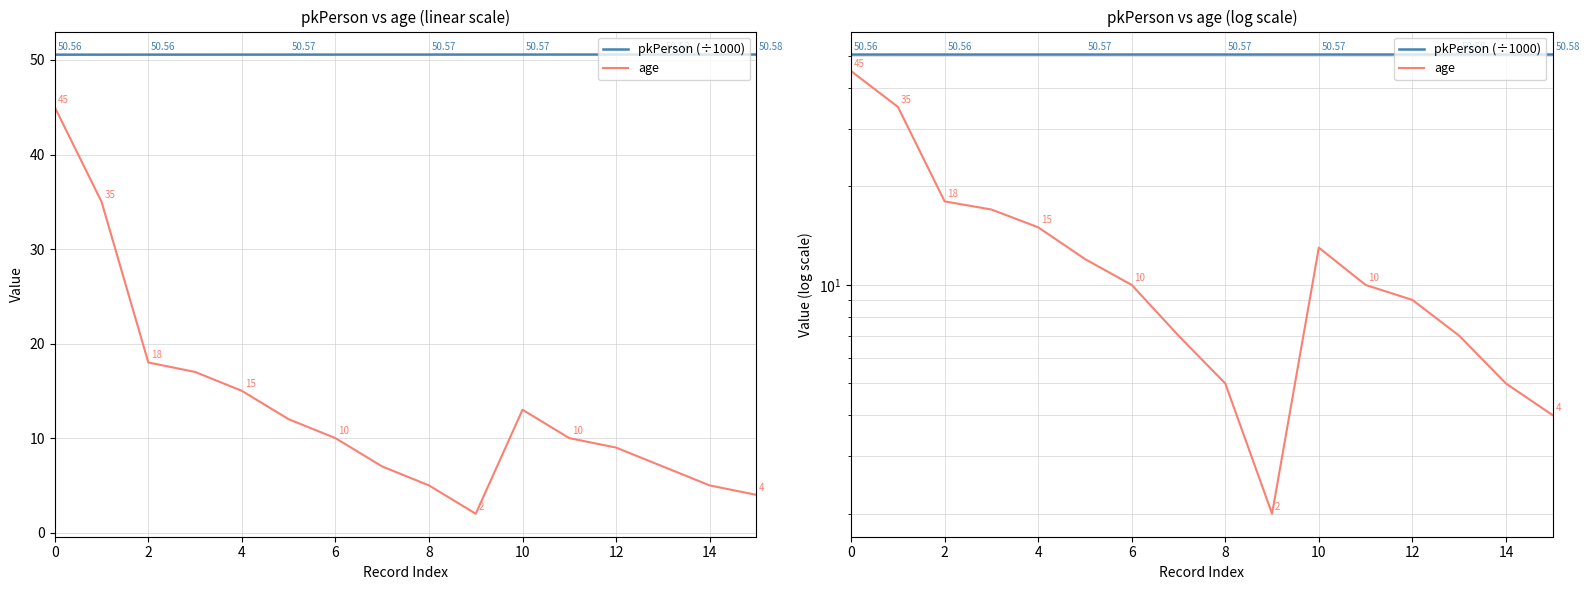

What is the lowest value of the pkPerson (÷1000) series?

50.6